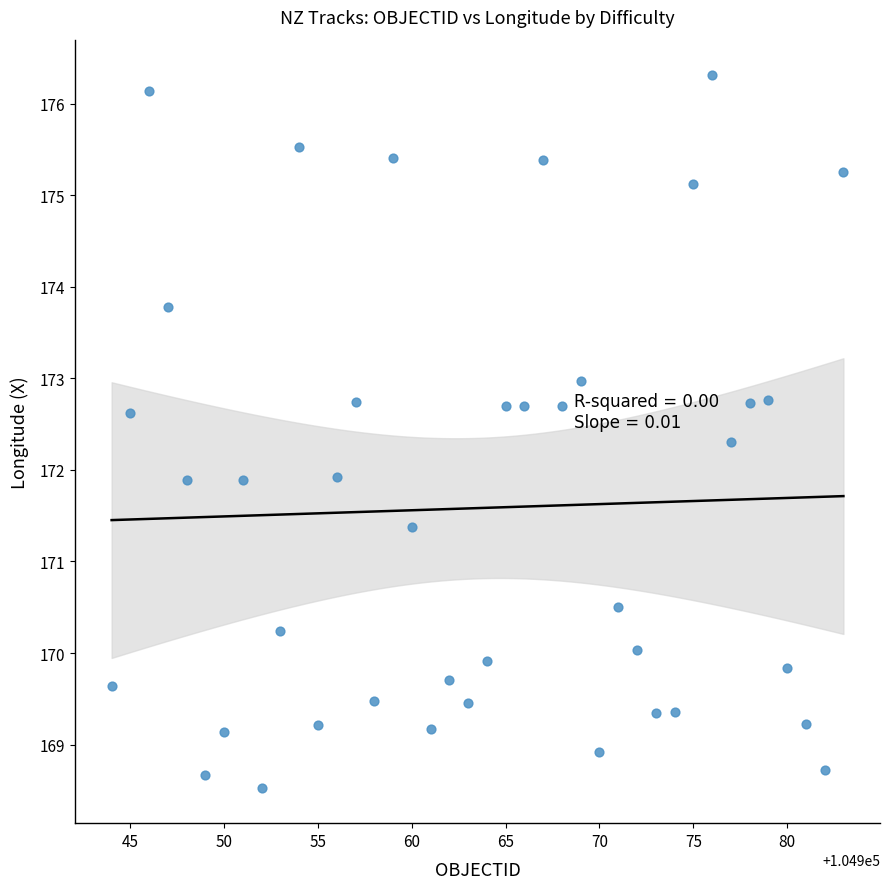

What is the range of X values (max minus min)?

39.0